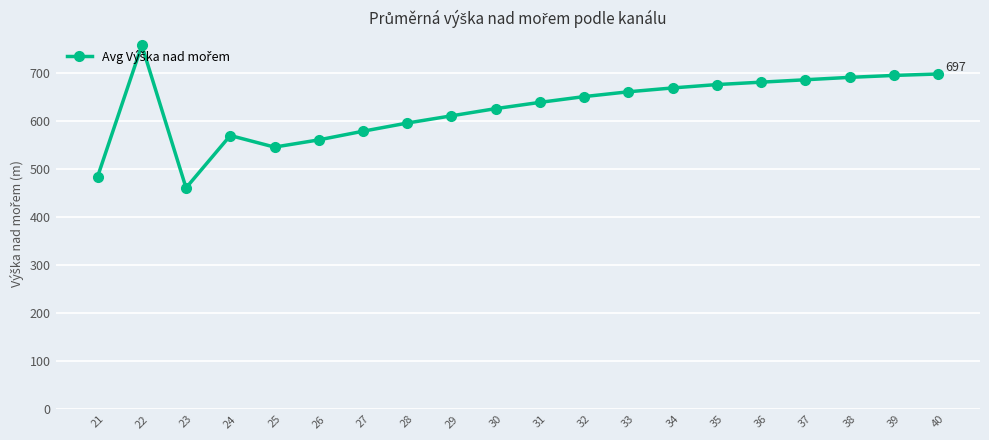

What is the sum of the values at 30 and 29?

1235.0